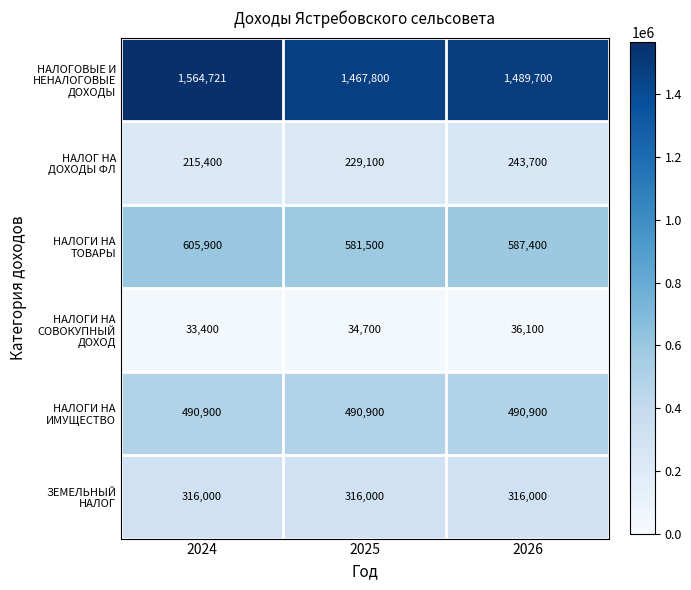

What is the difference between the highest and lowest values at 2025?

1433100